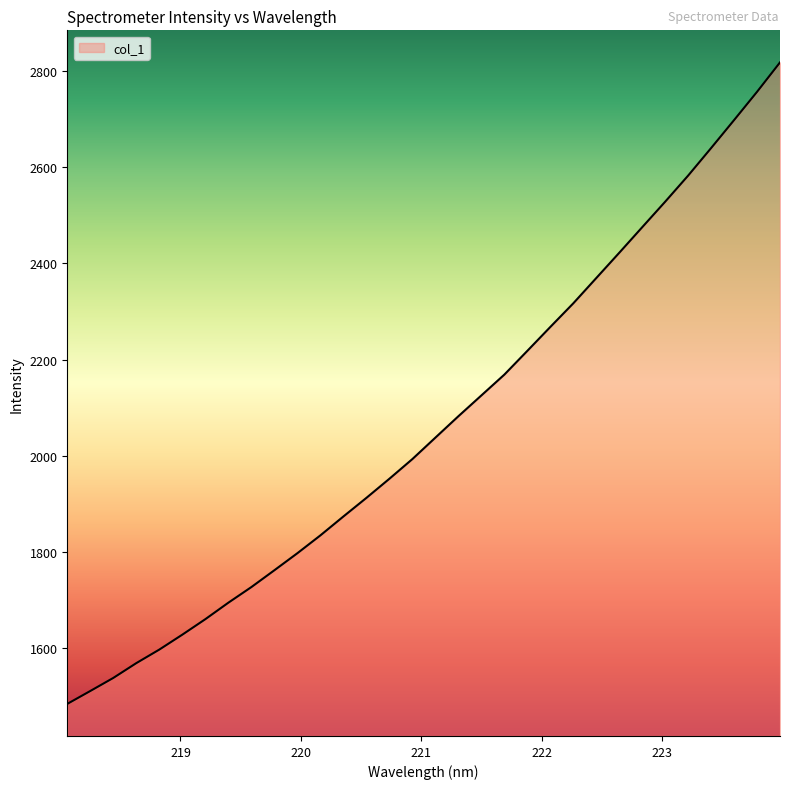

What is the difference between the maximum and minimum values?

1335.9